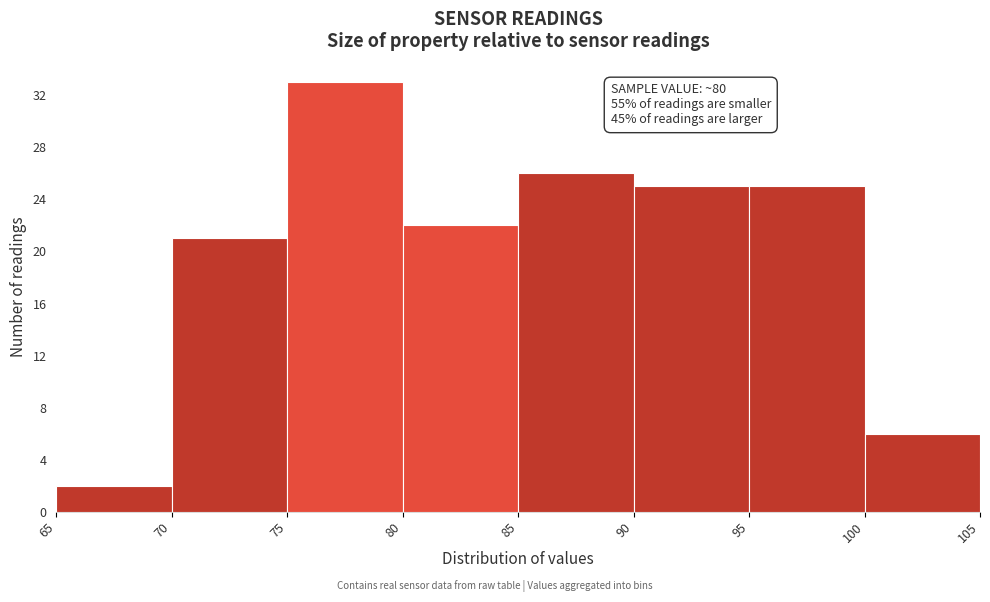

Over which range of the x-axis is the bar tallest?

75 to 80